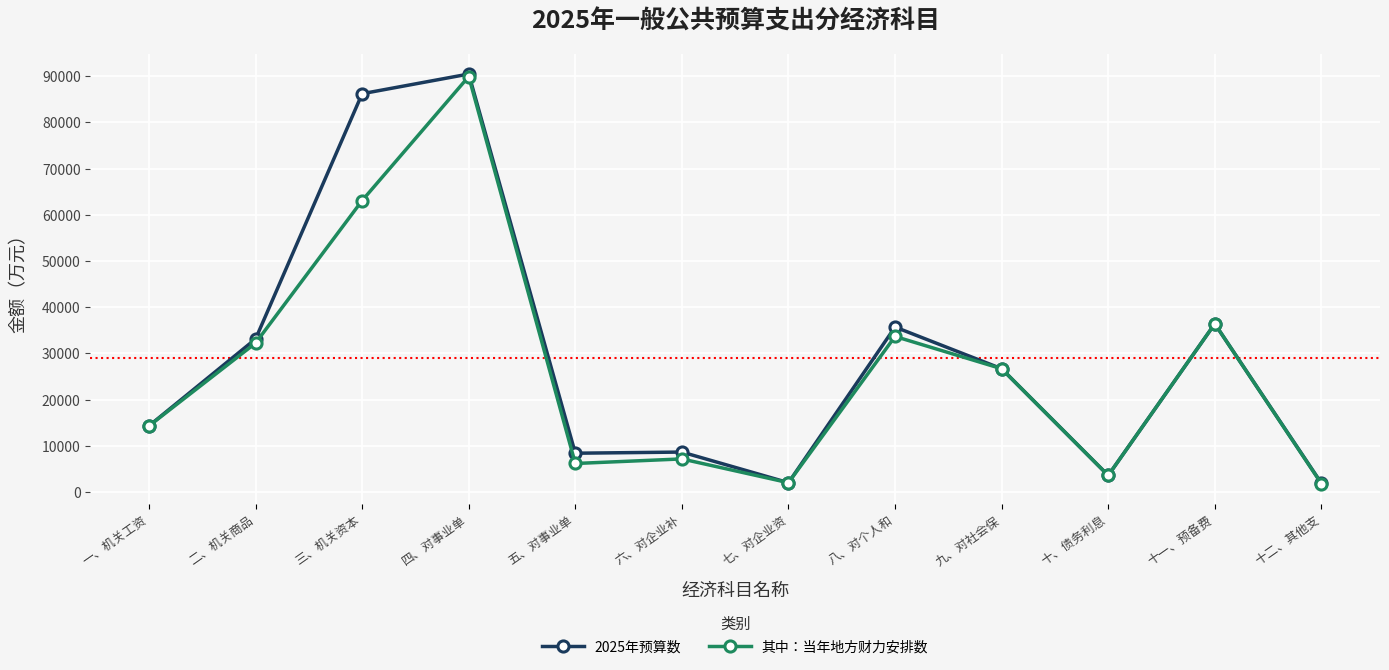

True or false: 2025年预算数 has more than 1 points higher than both neighbors.

True